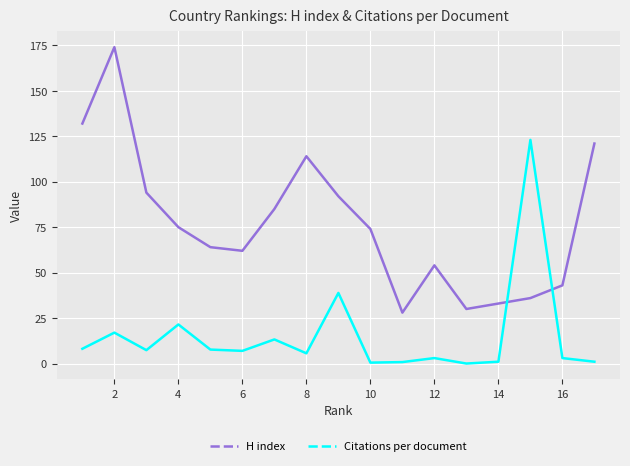

Which series has the widest spread of values?

H index